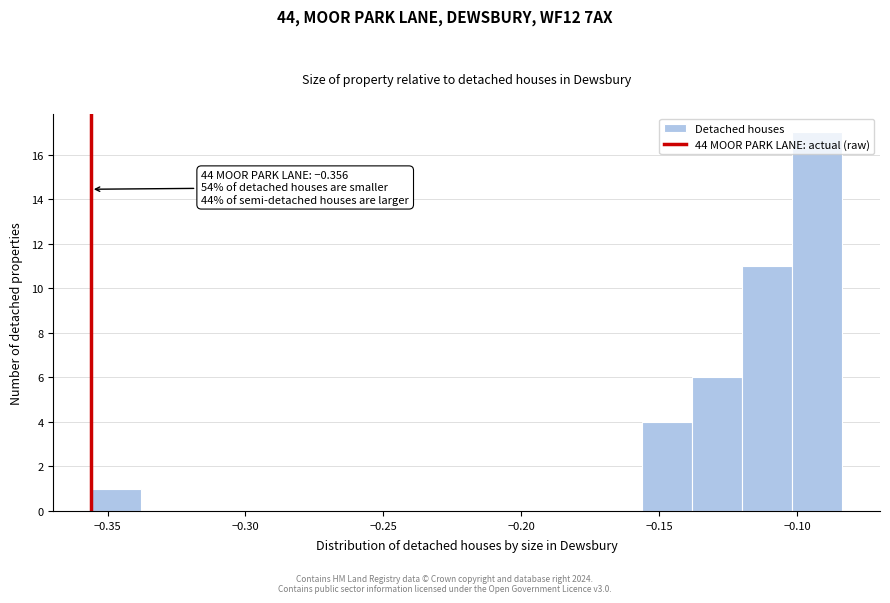

Read against the x-axis, roughly where is the centre of the tallest bar?

-0.095